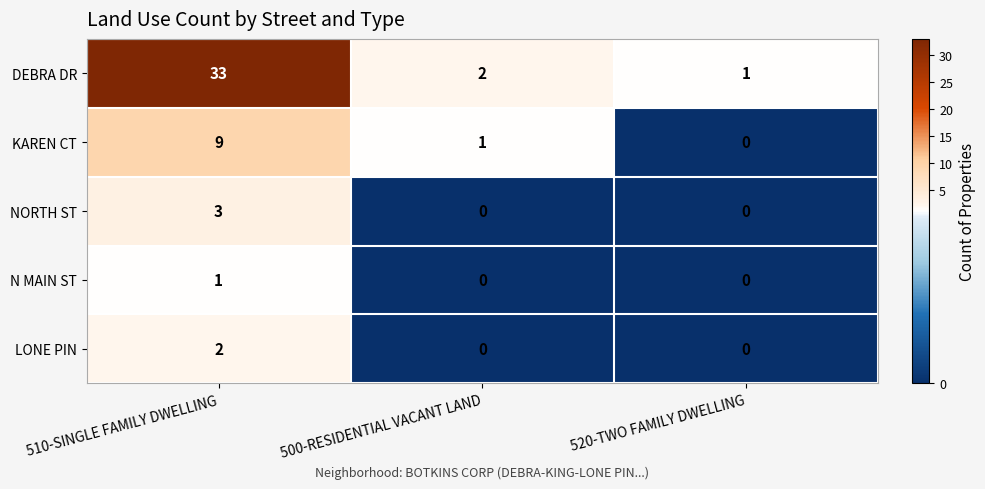

Reading right to left, list all the values displayed in this chart.

DEBRA DR: 520-TWO FAMILY DWELLING=1	500-RESIDENTIAL VACANT LAND=2	510-SINGLE FAMILY DWELLING=33
KAREN CT: 520-TWO FAMILY DWELLING=0	500-RESIDENTIAL VACANT LAND=1	510-SINGLE FAMILY DWELLING=9
NORTH ST: 520-TWO FAMILY DWELLING=0	500-RESIDENTIAL VACANT LAND=0	510-SINGLE FAMILY DWELLING=3
N MAIN ST: 520-TWO FAMILY DWELLING=0	500-RESIDENTIAL VACANT LAND=0	510-SINGLE FAMILY DWELLING=1
LONE PIN: 520-TWO FAMILY DWELLING=0	500-RESIDENTIAL VACANT LAND=0	510-SINGLE FAMILY DWELLING=2